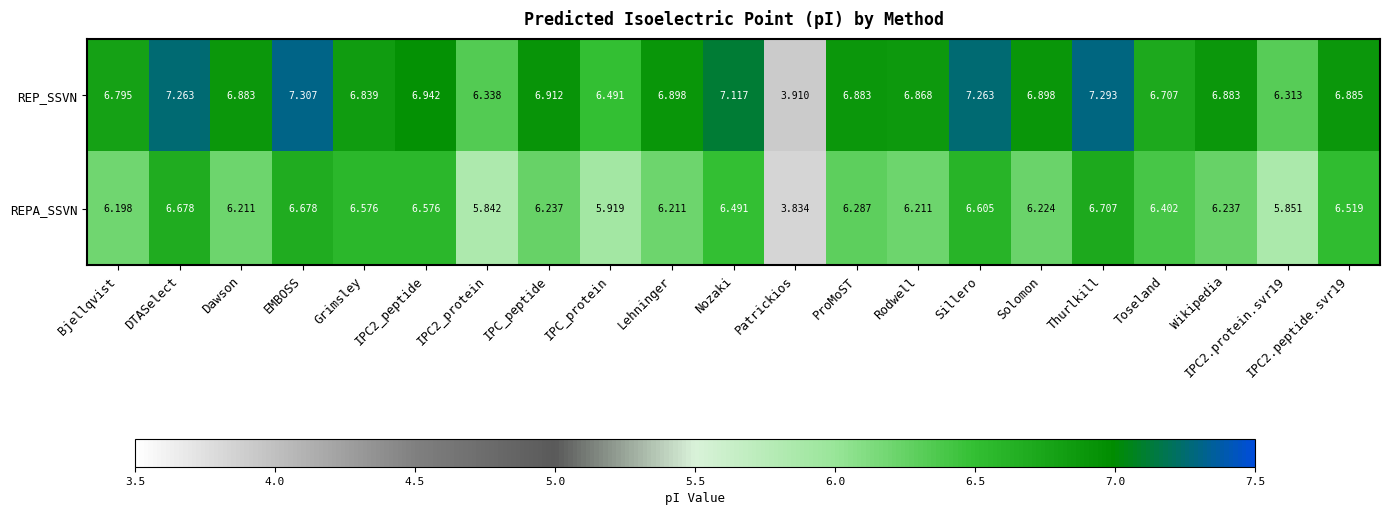

Which series changed the most between IPC_peptide and Lehninger?

REPA_SSVN